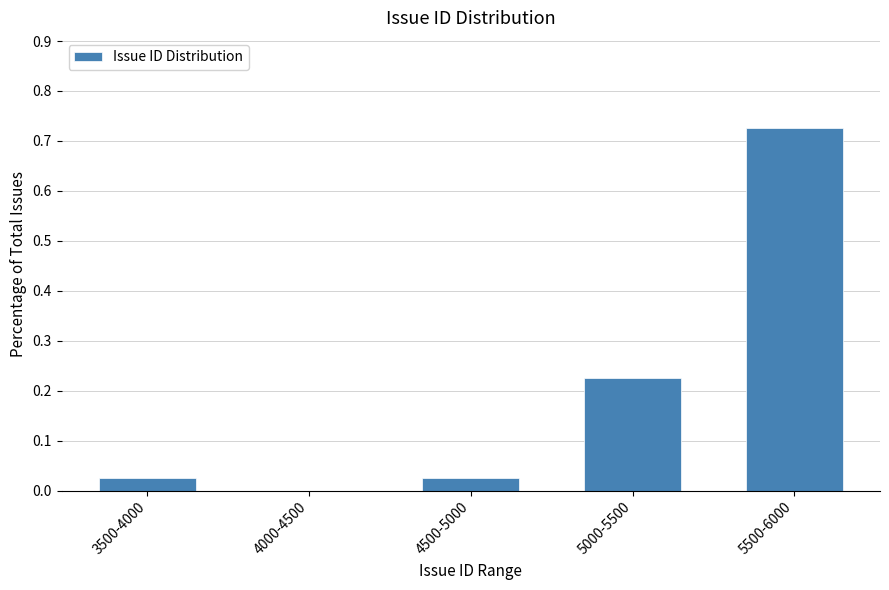

What is the sum of all values?

1.0